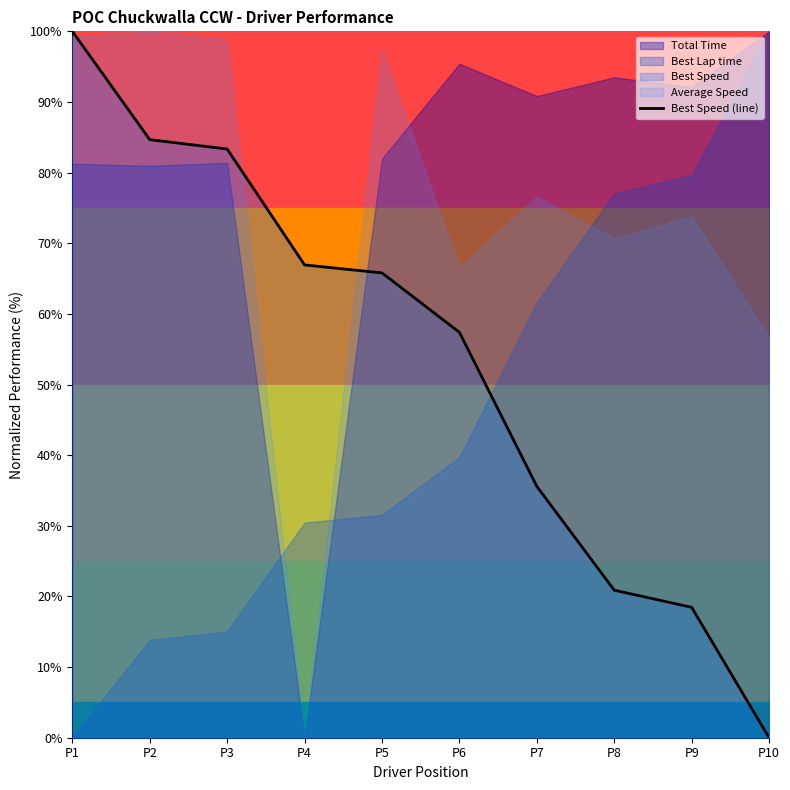

At which label is the value closest to 50?

P6